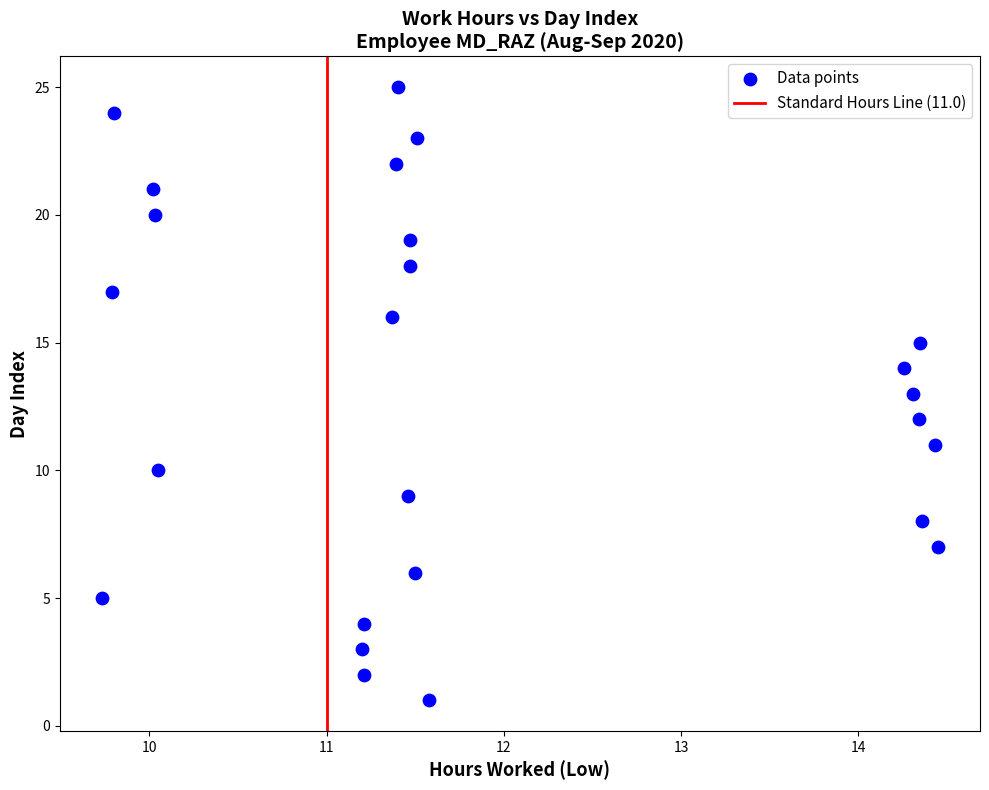

What is the range of Y values (max minus min)?

24